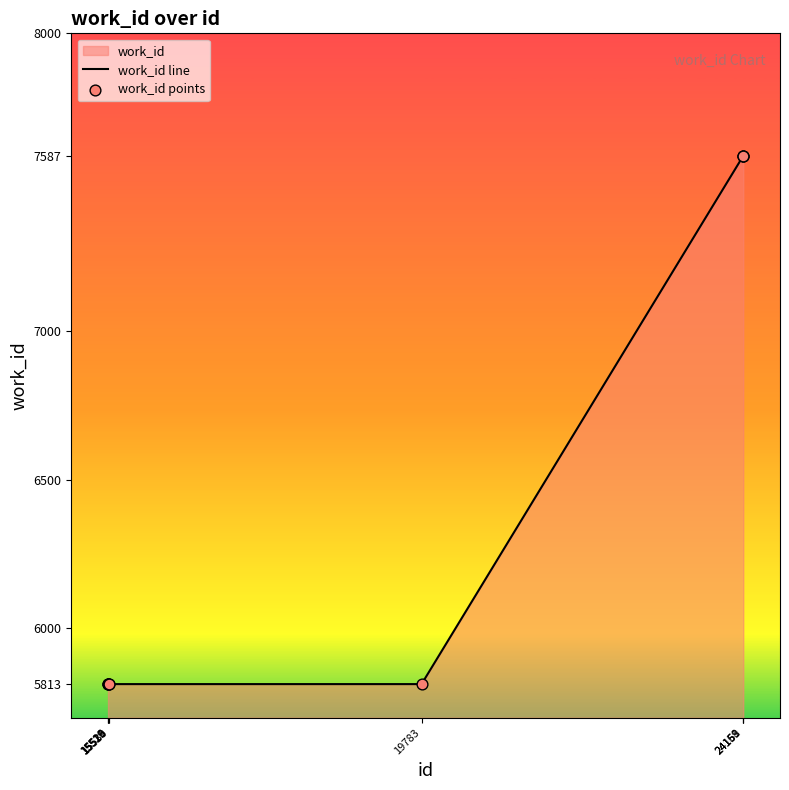

What is the total value across all series at 15521?

11626